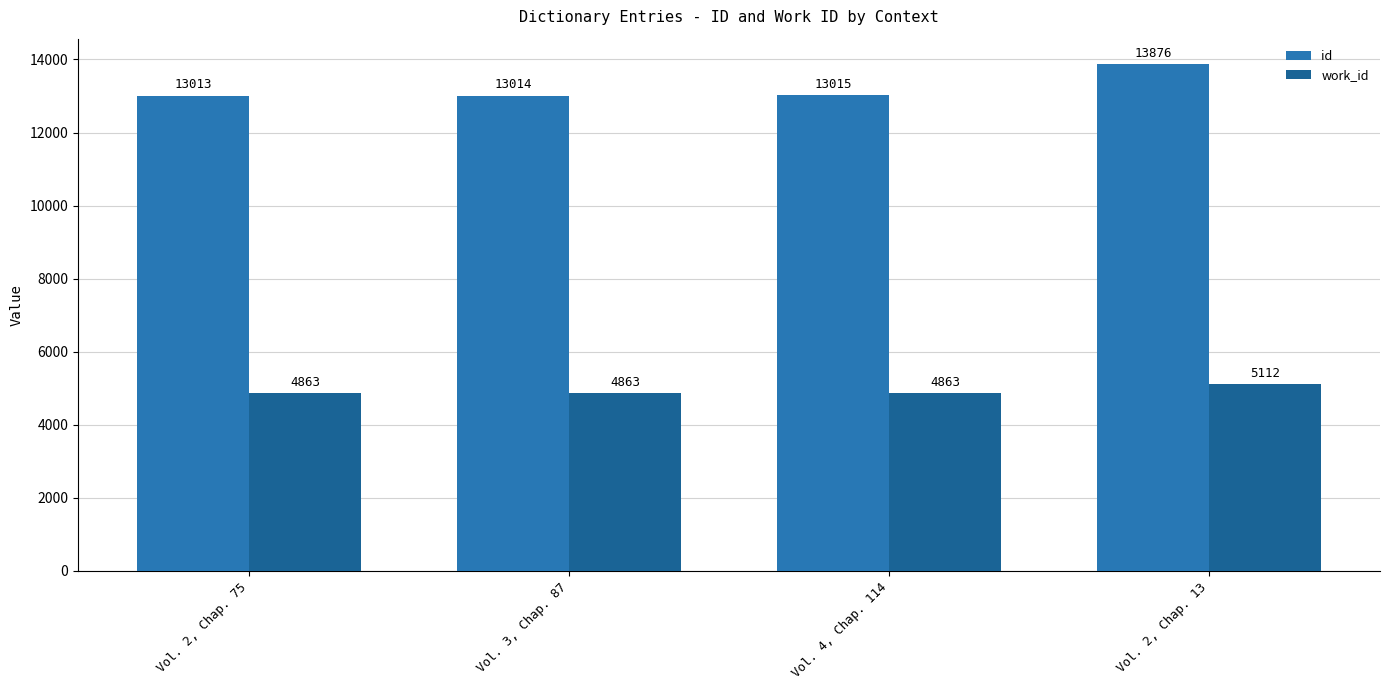

Rank the series by their average value, from lowest to highest.

work_id, id